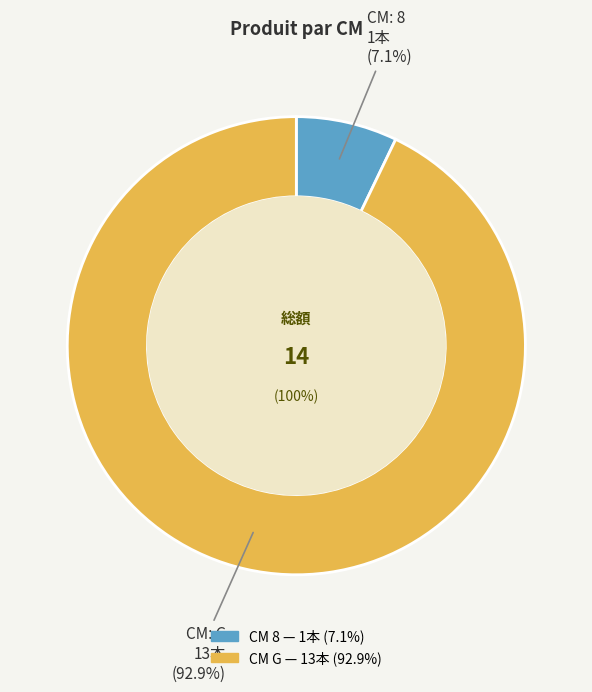

To the nearest percent, what percentage of the pie is G?

93%